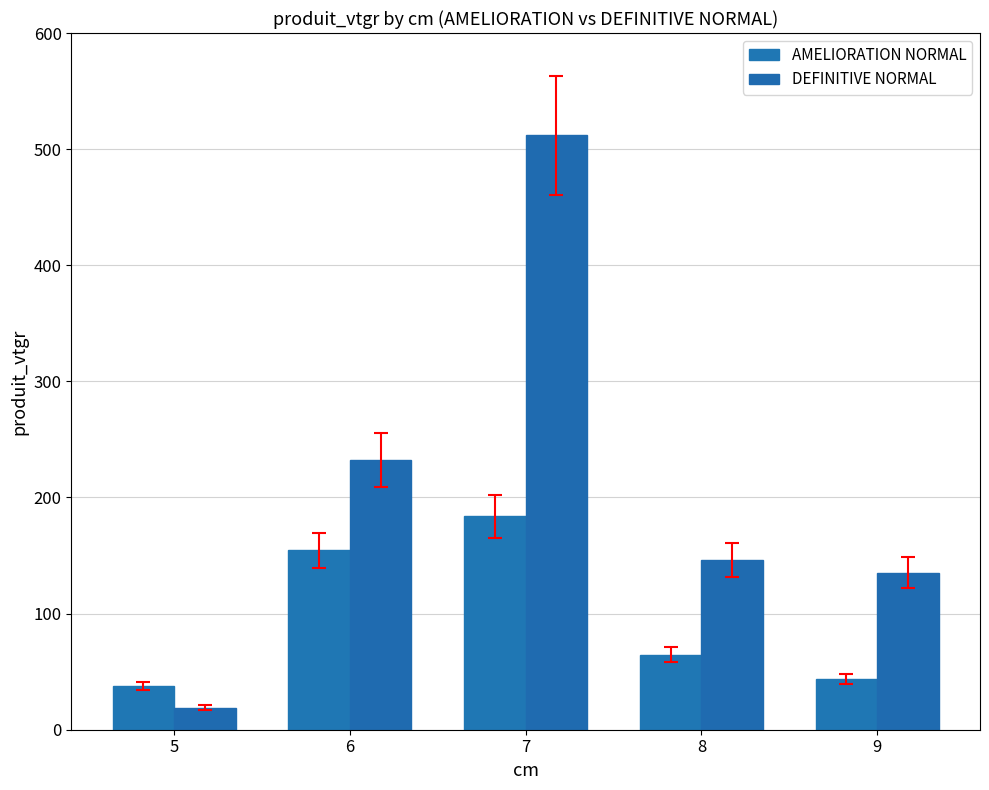

What is the minimum value shown in the chart?

19.0